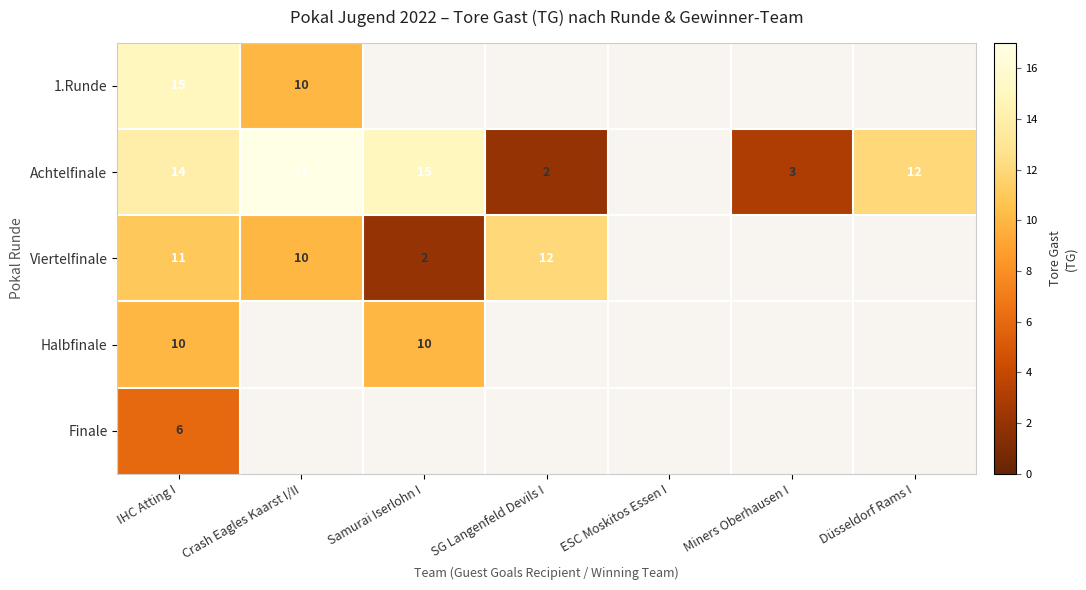

What is the spread (max minus min) of values at IHC Atting I?

9